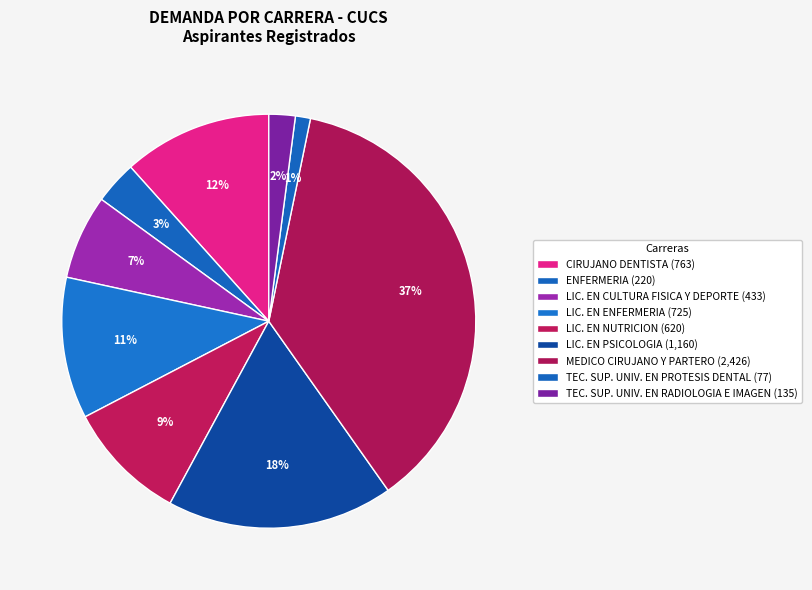

To the nearest percent, what is the difference between the largest and smallest slice percentages?

36%